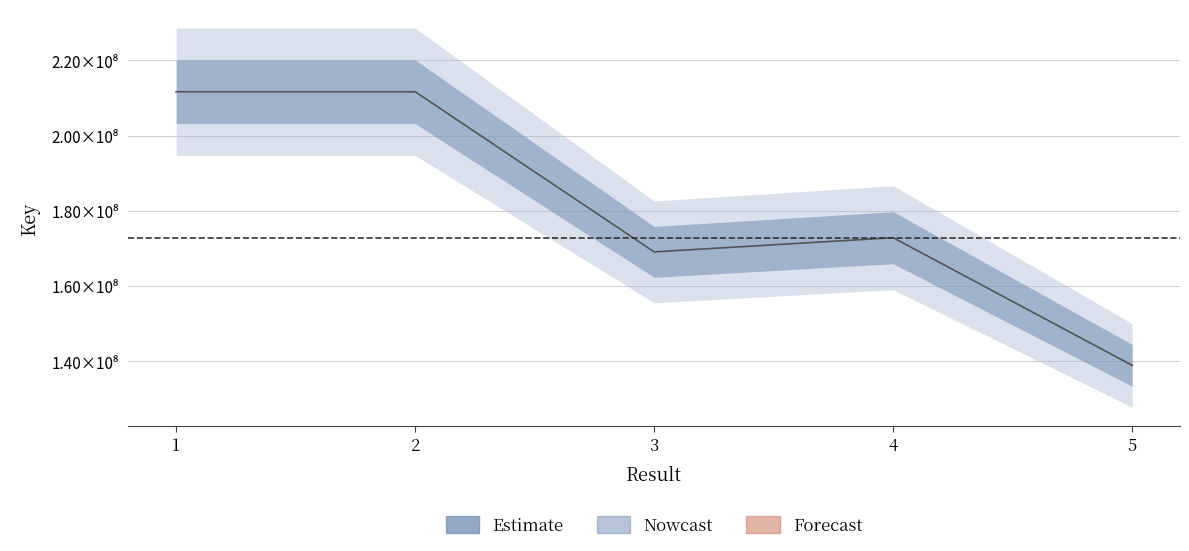

Does the chart display data point markers on the line(s)?

No